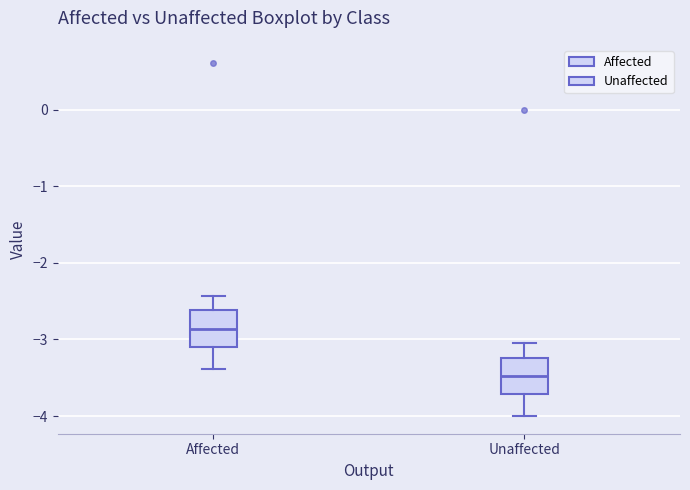

Reading left to right, transcribe this box plot: for each box, give where its median line is, the range the box spans, and where its two whiskers end, as read against the y-axis. The values are not printed on the chart, so give them approximately, as read against the axis.

Affected: median -2.9, box -3.1 to -2.6, whiskers -3.4 to -2.4
Unaffected: median -3.5, box -3.7 to -3.2, whiskers -4.0 to -3.0